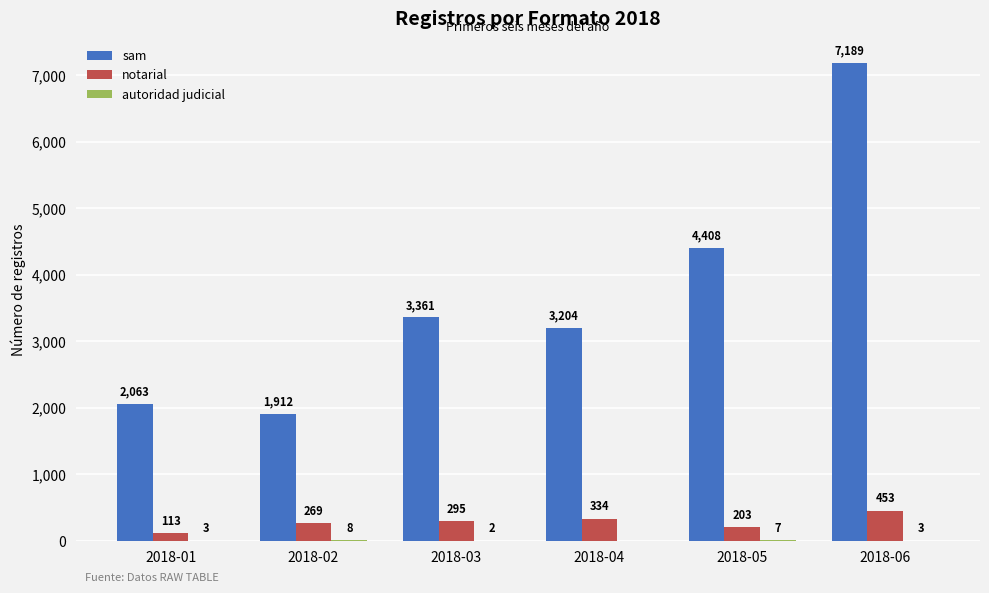

How many groups of bars are there?

6